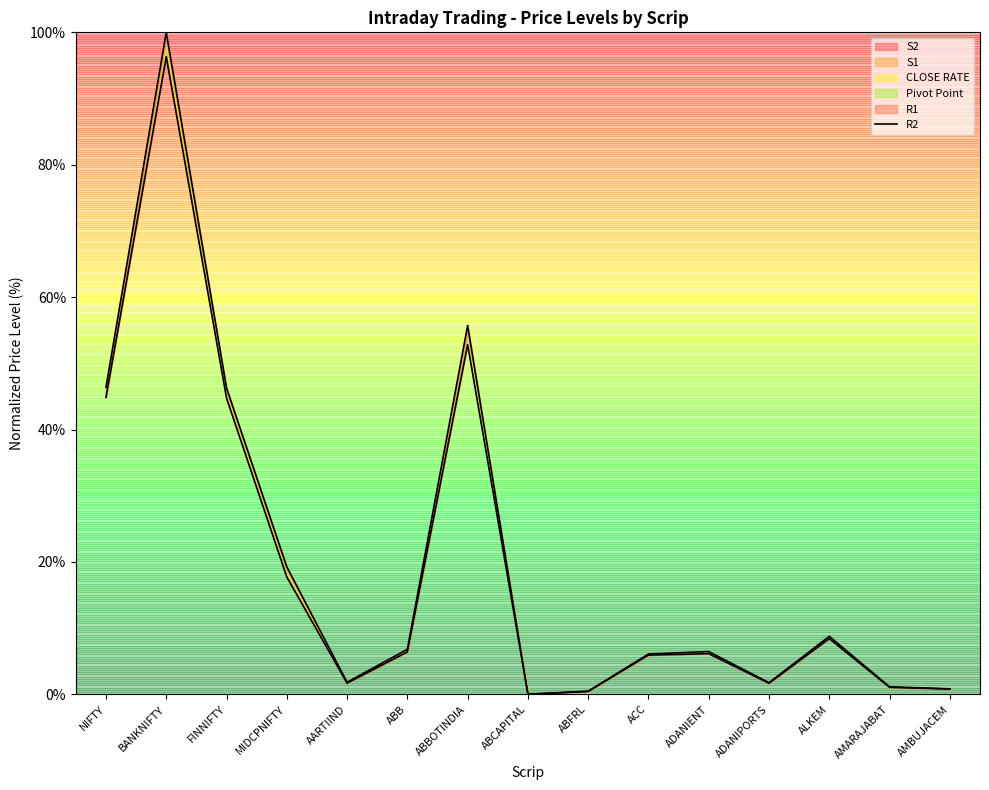

Which label corresponds to the largest value in the chart?

BANKNIFTY